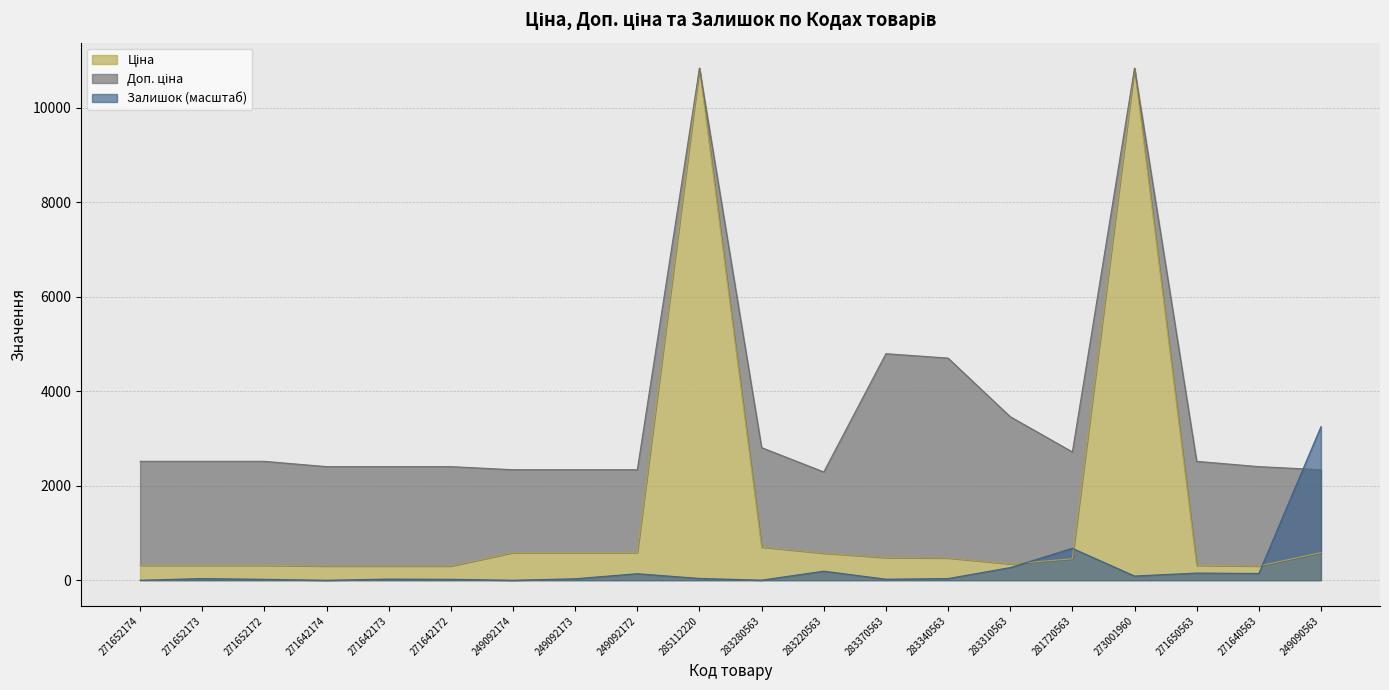

Where do Ціна and Залишок first cross each other?

283310563 and 281720563